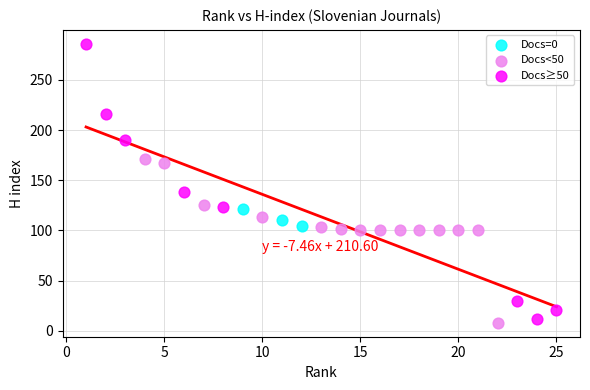

Which series reaches the maximum Y coordinate?

Docs≥50